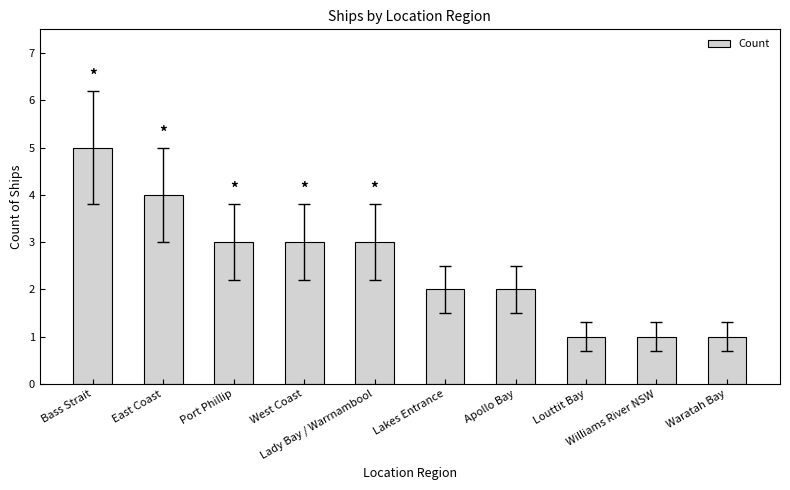

What is the label of the 1st bar from the left?

Bass Strait